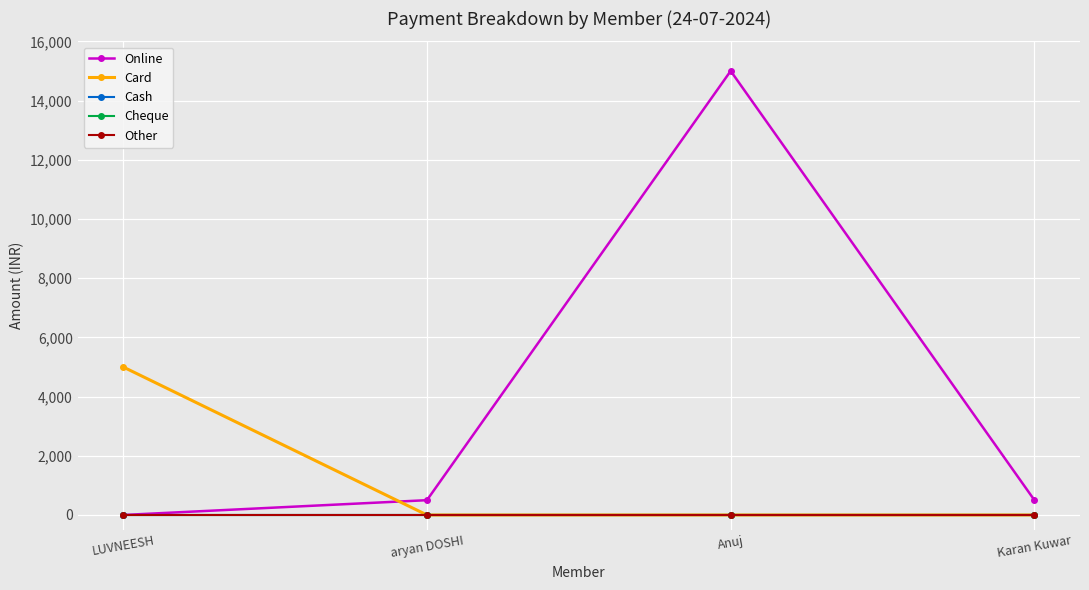

At which label does Cheque reach its peak?

LUVNEESH